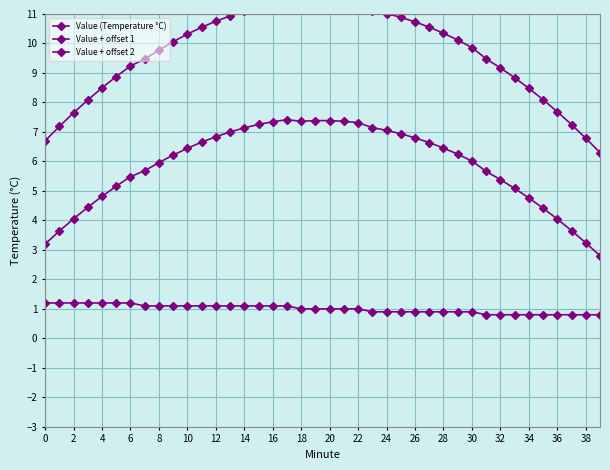

True or false: Value + offset 1 and Value + offset 2 cross at least once.

False